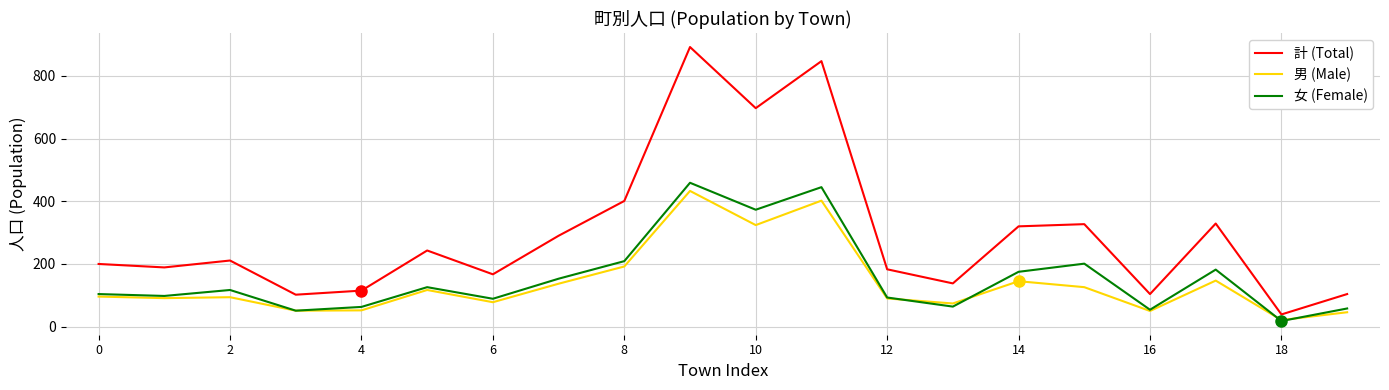

What are all the series names shown in the legend?

計 (Total), 男 (Male), 女 (Female)